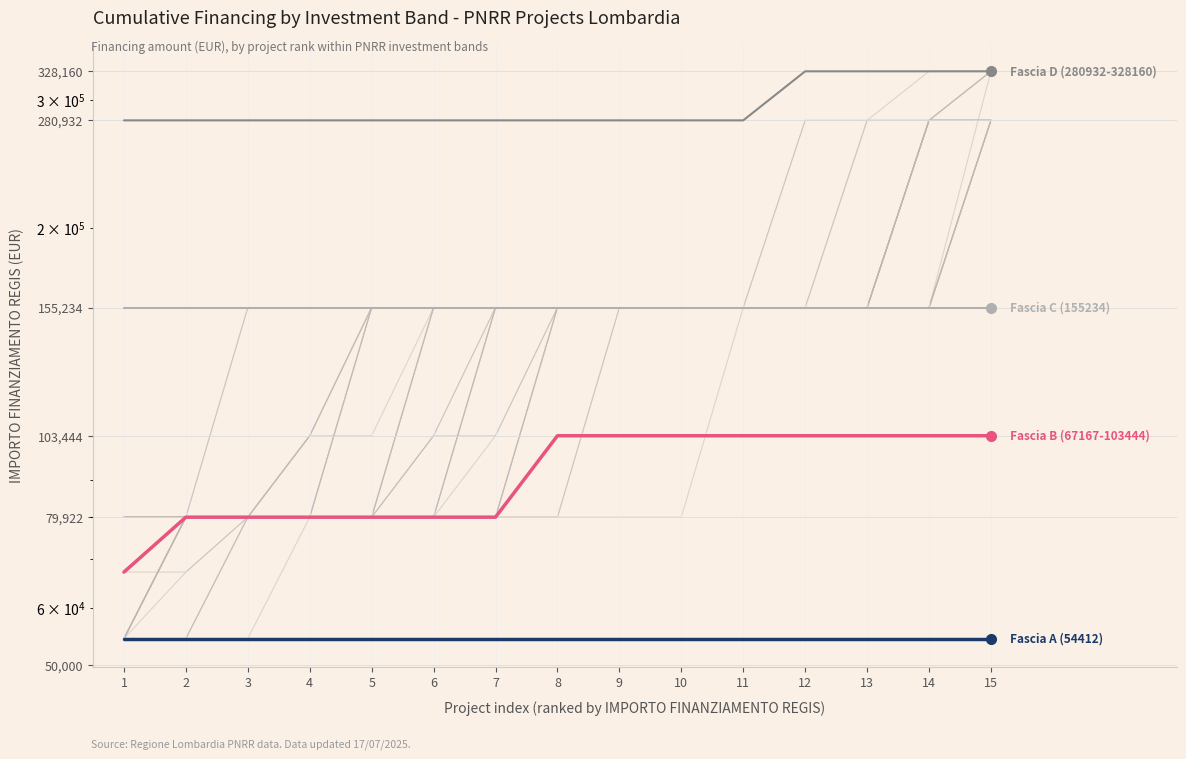

Reading left to right, list all the values displayed in this chart.

Fascia A (54412): 54412	54412	54412	54412	54412	54412	54412	54412	54412	54412	54412	54412	54412	54412	54412
Fascia B (67167-103444): 67167	79922	79922	79922	79922	79922	79922	103444	103444	103444	103444	103444	103444	103444	103444
Fascia C (155234): 155234	155234	155234	155234	155234	155234	155234	155234	155234	155234	155234	155234	155234	155234	155234
Fascia D (280932-328160): 280932	280932	280932	280932	280932	280932	280932	280932	280932	280932	280932	328160	328160	328160	328160